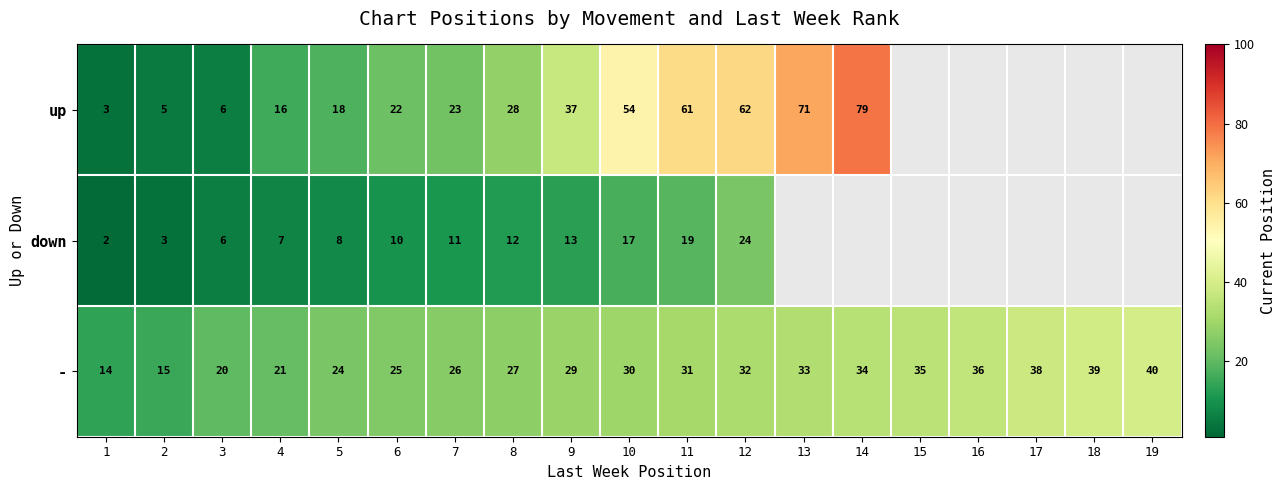

The down series shows 19 at 11. True or false?

True